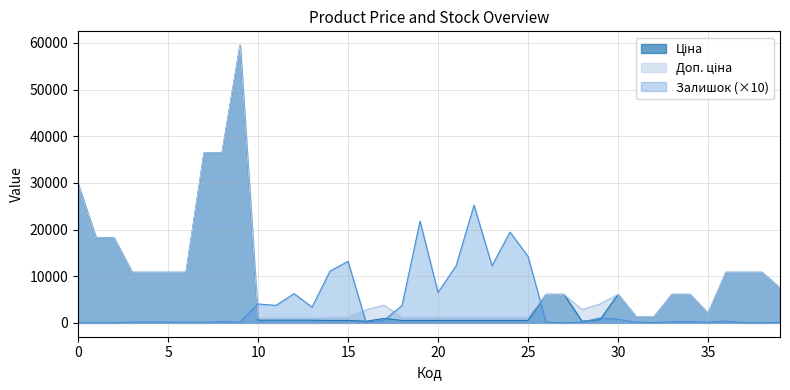

What is the highest value of the Ціна series?

59523.0